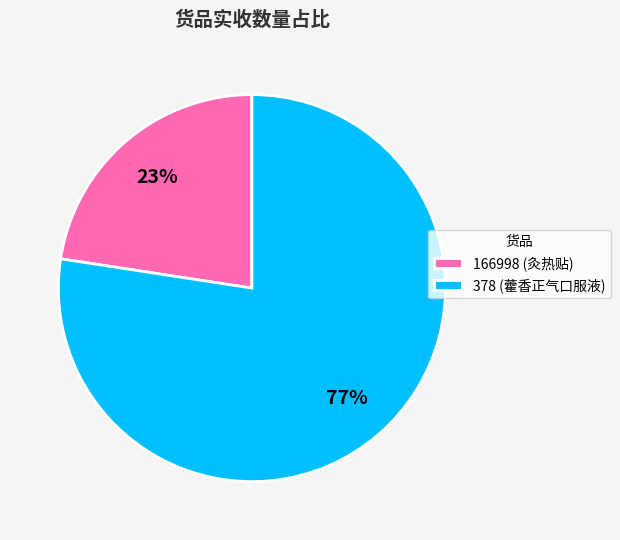

Between 166998 (灸热贴) and 378 (藿香正气口服液), which is larger?

378 (藿香正气口服液)